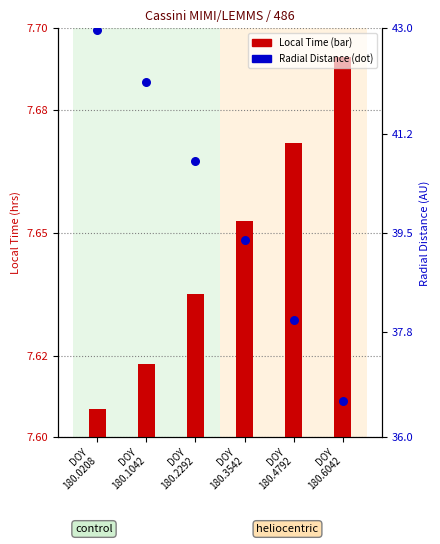

Is the value of Radial_Distance at DOY
180.3542 greater than the value of Local_Time at DOY
180.6042?

Yes